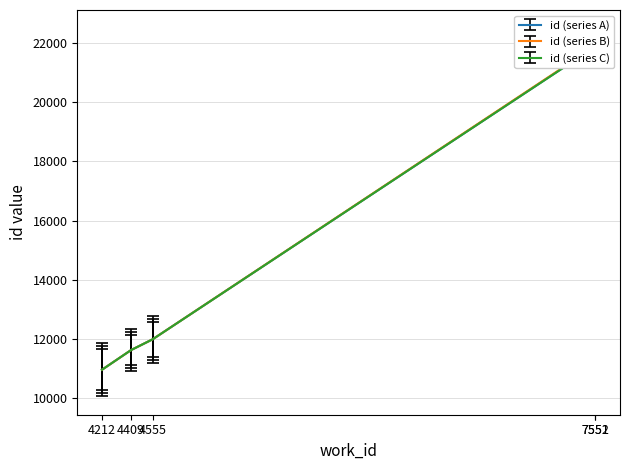

Is it true that id (series B) equals 11974 at 4555?

True